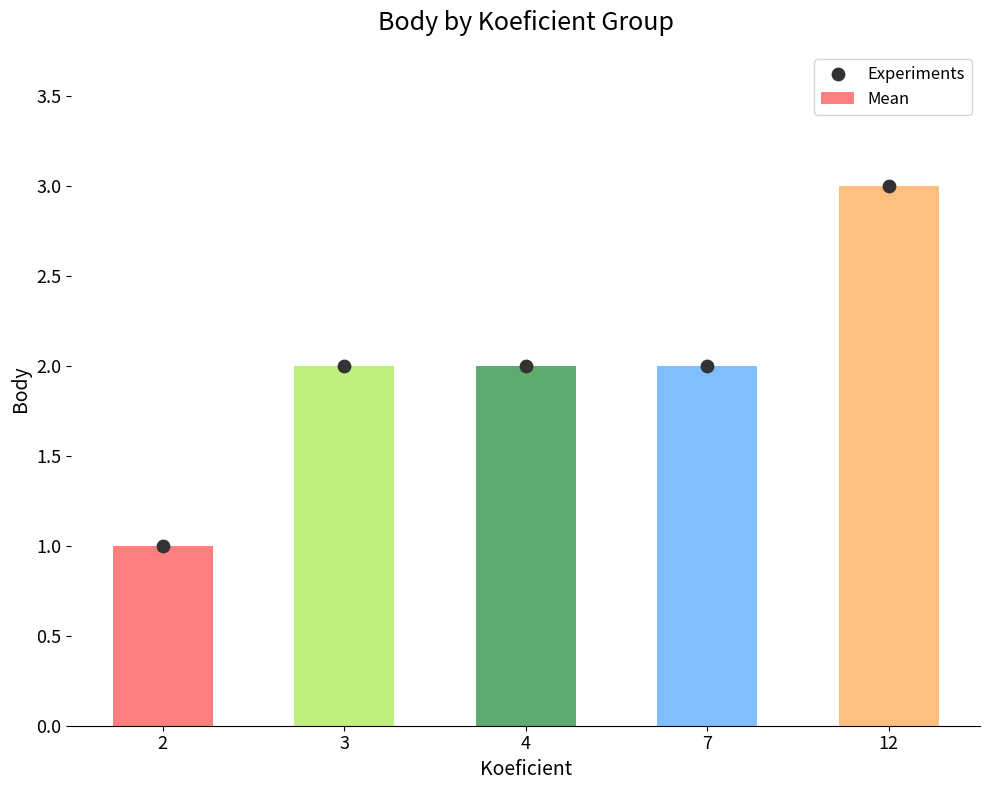

What is the total value across all series at 4?

4